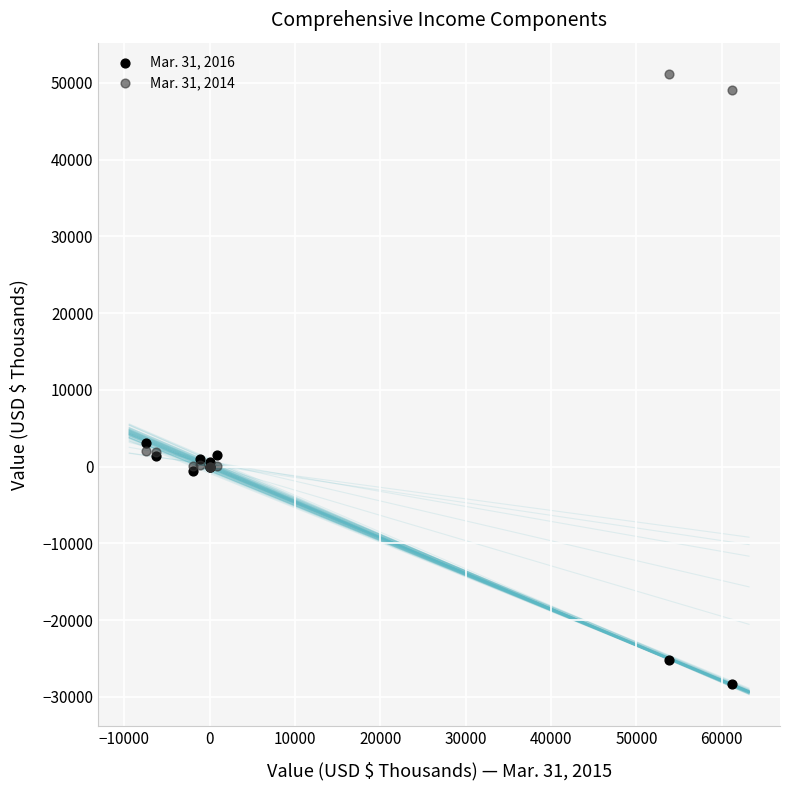

Which series reaches the maximum Y coordinate?

Mar. 31, 2014